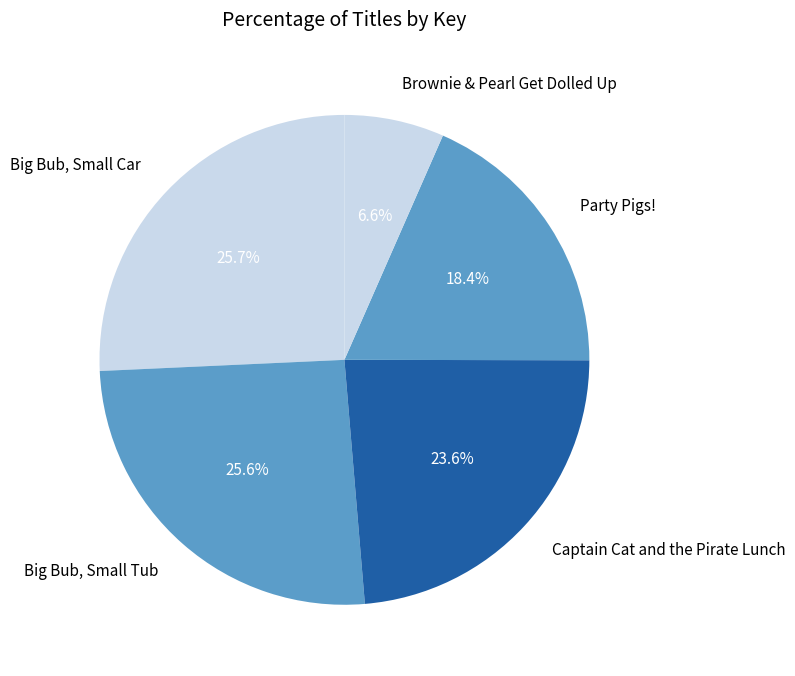

Count the number of slices in the pie.

5